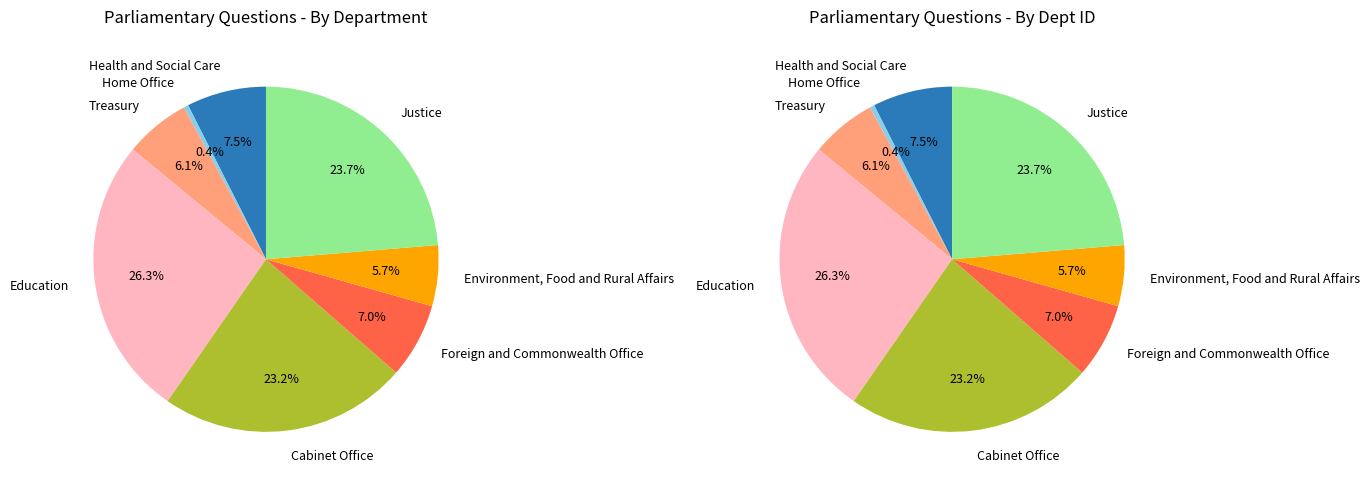

How many slices are in this pie chart?

8